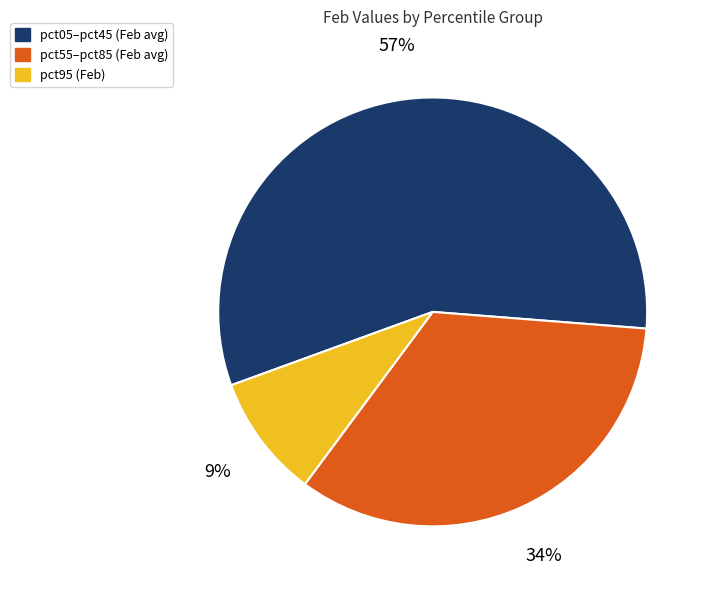

Is there any slice that represents more than half of the pie?

Yes